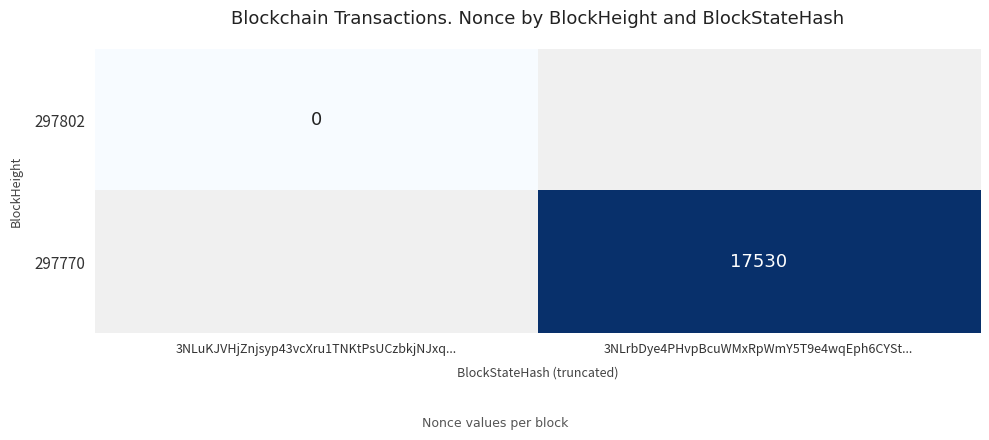

Is it true that 297770 equals 17530 at 3NLrbDye4PHvpBcuWMxRpWmY5T9e4wqEph6CYSt...?

True